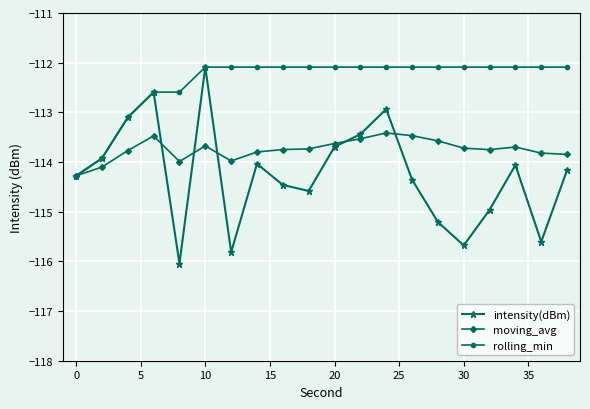

What is the highest value of the intensity(dBm) series?

-112.1